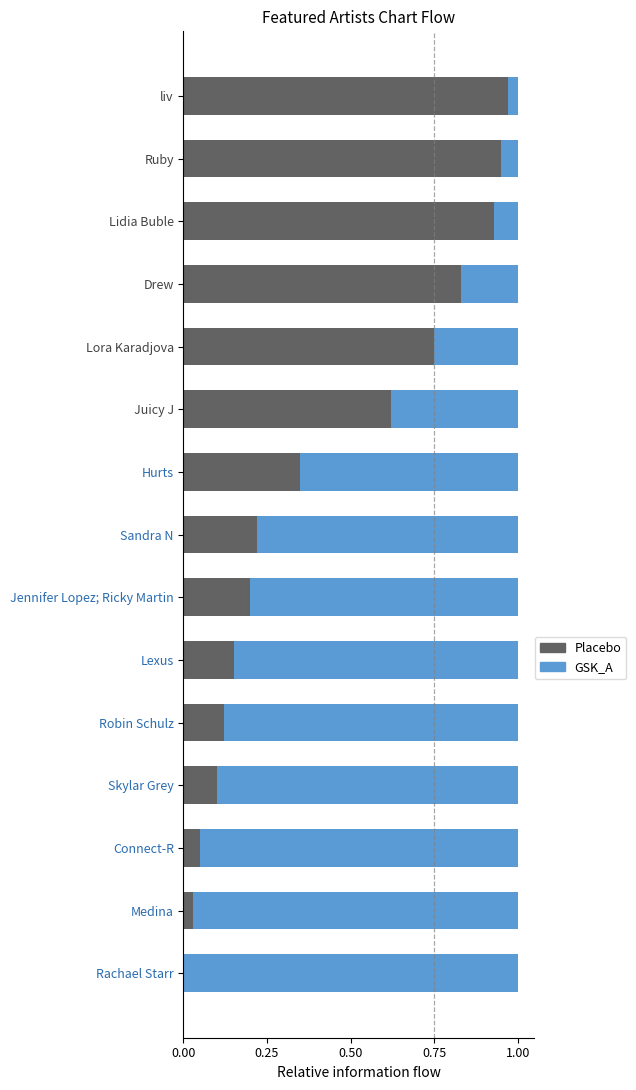

The Placebo series shows 0.9 at Ruby. True or false?

True